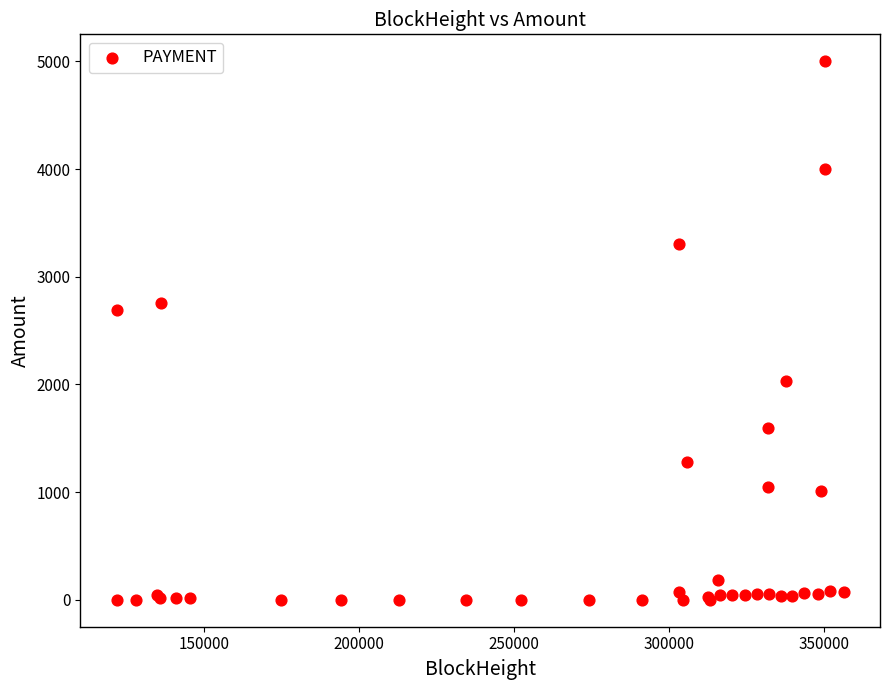

What Y value in the scatter plot is closest to 2500?

2694.3